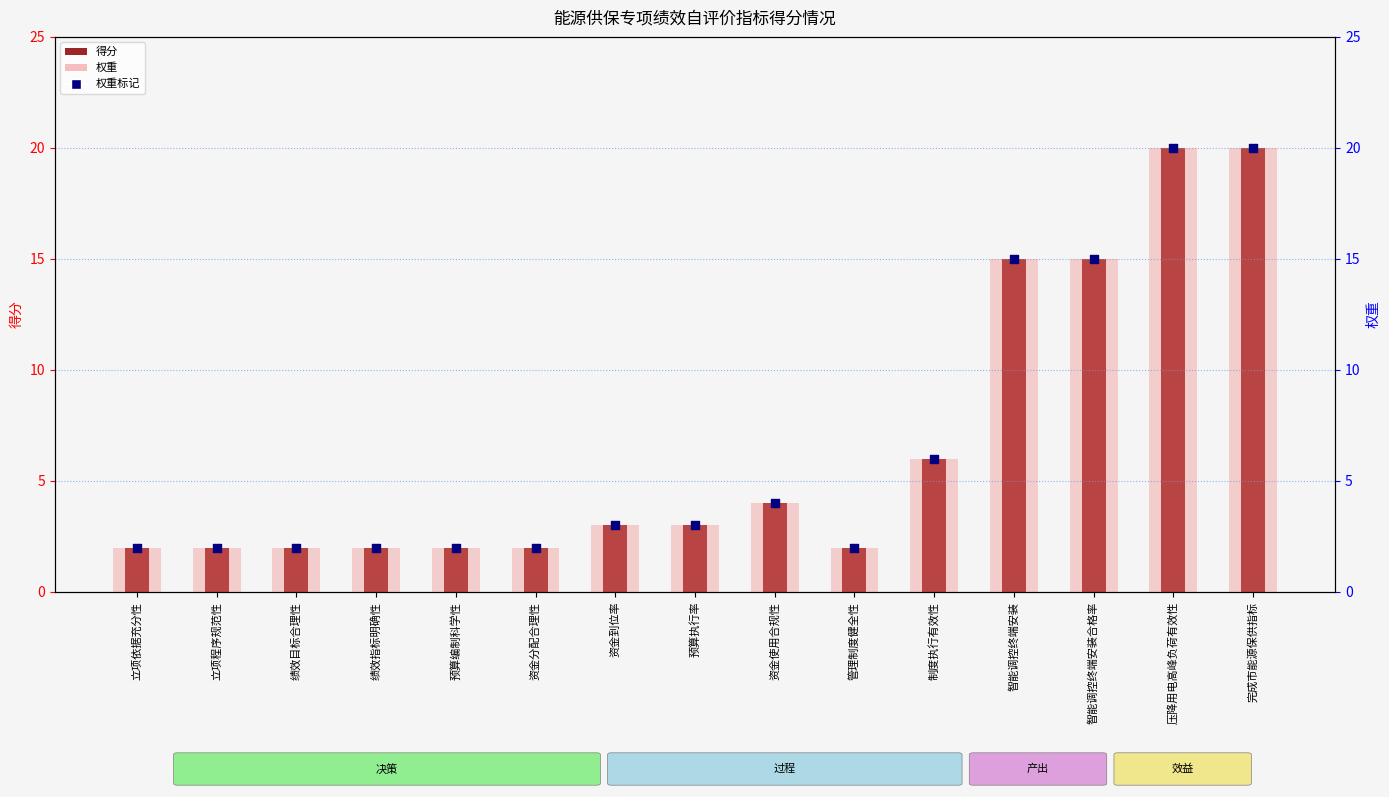

Is the value of 权重 at 预算编制科学性 greater than the value of 权重标记 at 立项依据充分性?

No